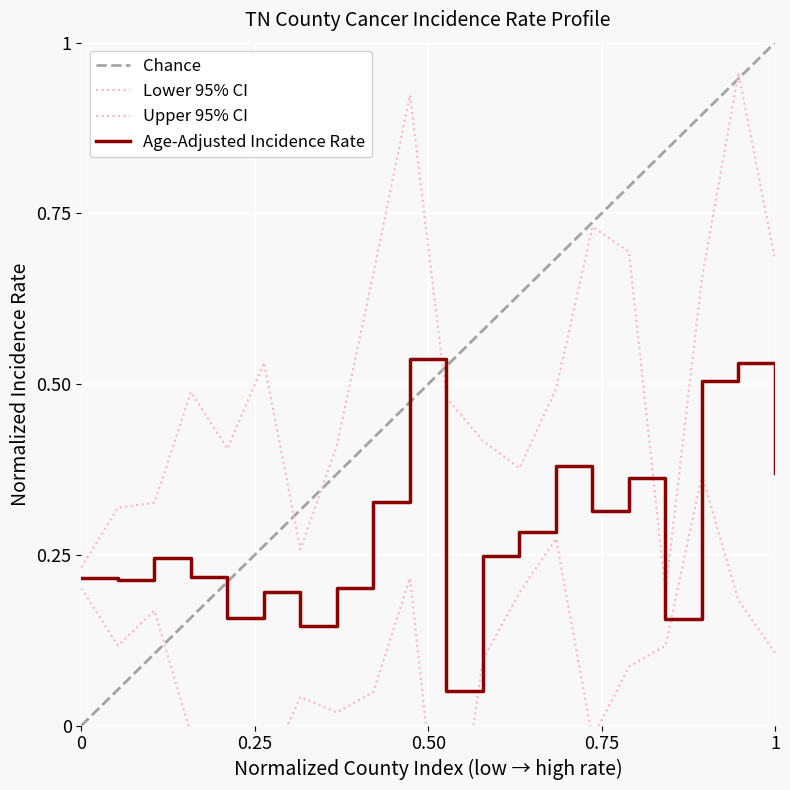

Which series has the largest total across all categories?

Upper 95% CI